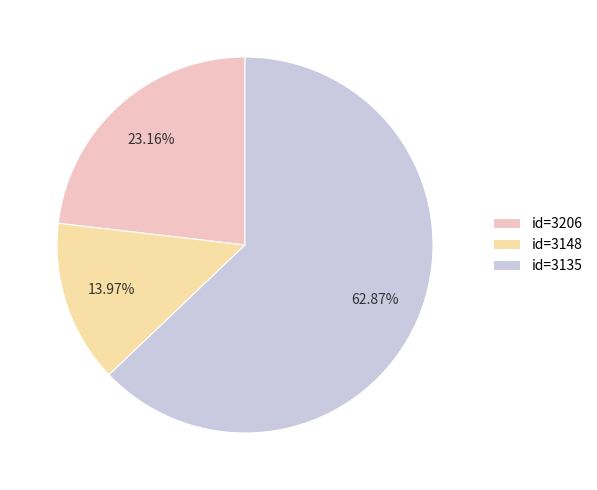

To the nearest percent, what is the difference between the largest and smallest slice percentages?

49%